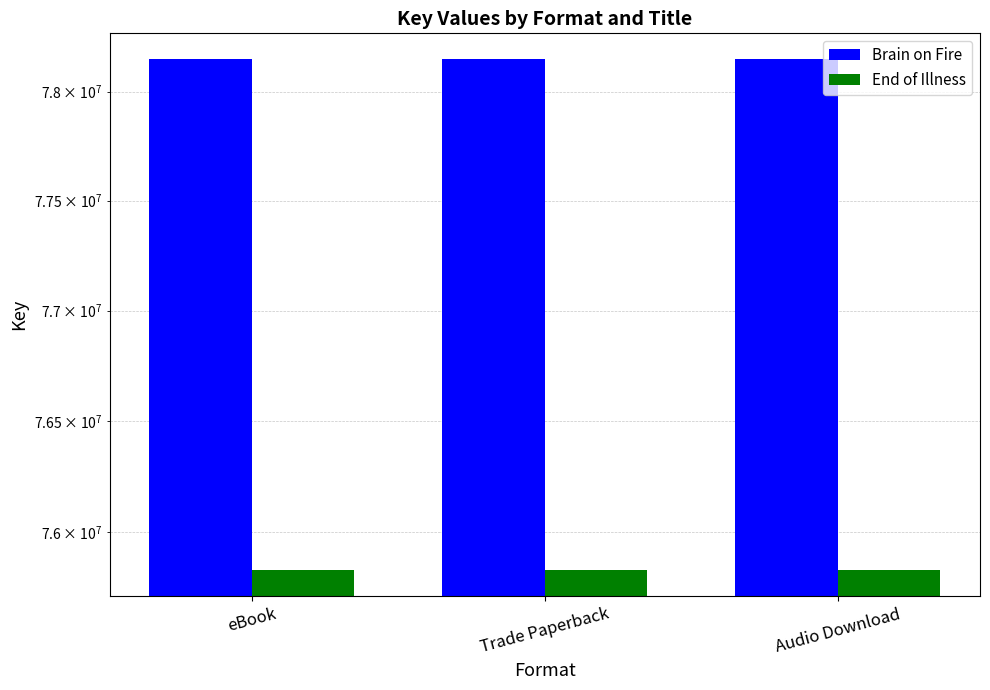

True or false: Brain on Fire has a value of 78150307 at eBook.

True